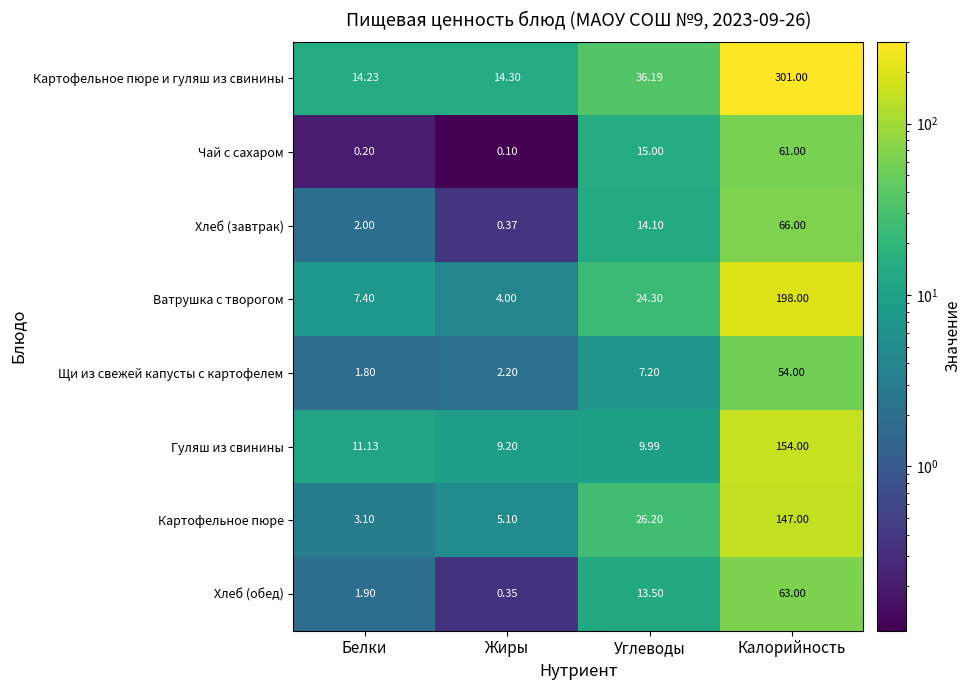

At which category is the sum across all series the highest?

Калорийность